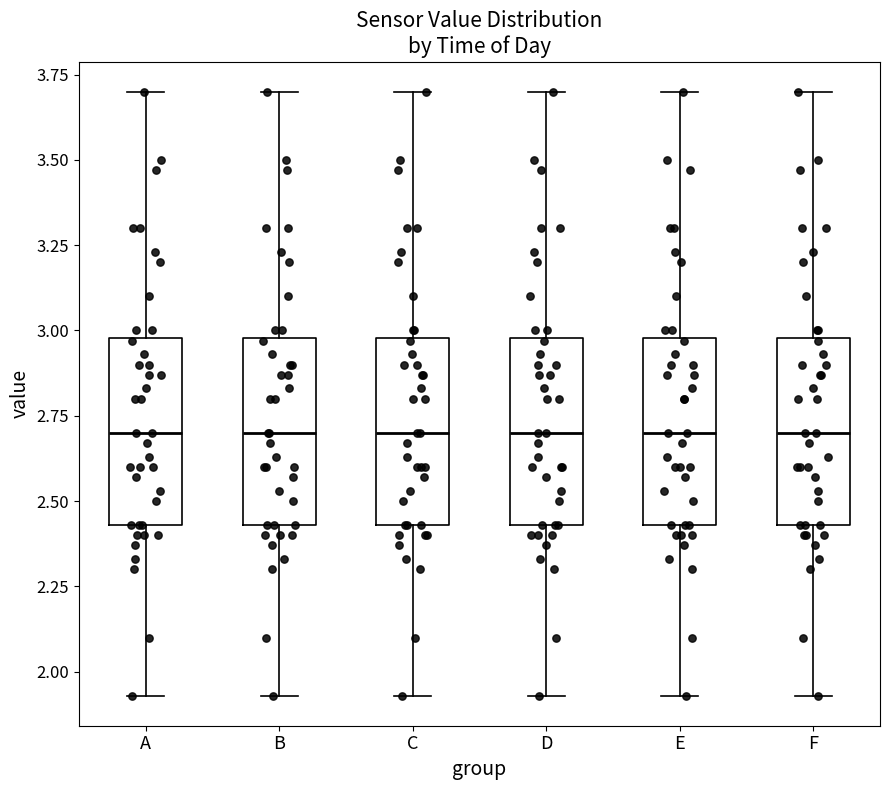

Reading left to right, read every box against the y-axis: the position of its median line, the range the box covers, and the ends of its whiskers. The values are not printed on the chart, so give them approximately, as read against the axis.

A: median 2.70, box 2.45 to 3.00, whiskers 1.95 to 3.70
B: median 2.70, box 2.45 to 3.00, whiskers 1.95 to 3.70
C: median 2.70, box 2.45 to 3.00, whiskers 1.95 to 3.70
D: median 2.70, box 2.45 to 3.00, whiskers 1.95 to 3.70
E: median 2.70, box 2.45 to 3.00, whiskers 1.95 to 3.70
F: median 2.70, box 2.45 to 3.00, whiskers 1.95 to 3.70